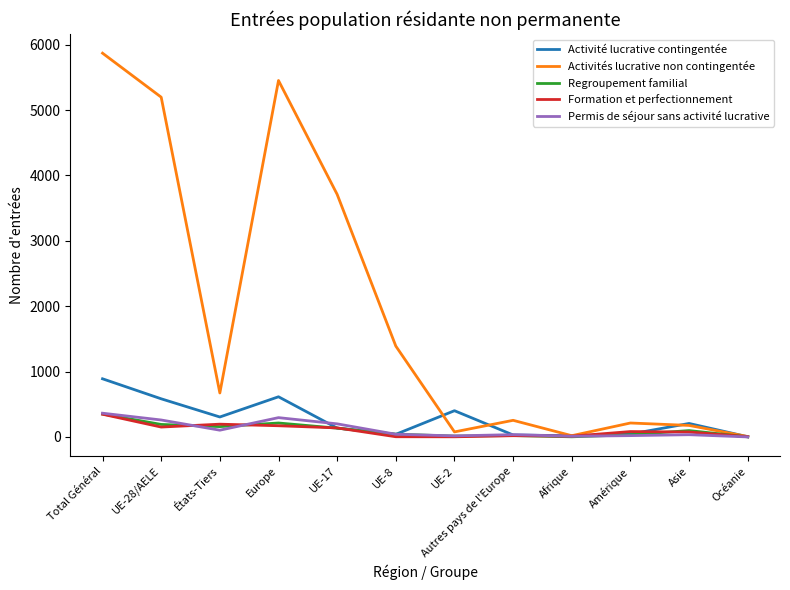

What is the difference between the maximum and second lowest values in the Formation et perfectionnement series?

344